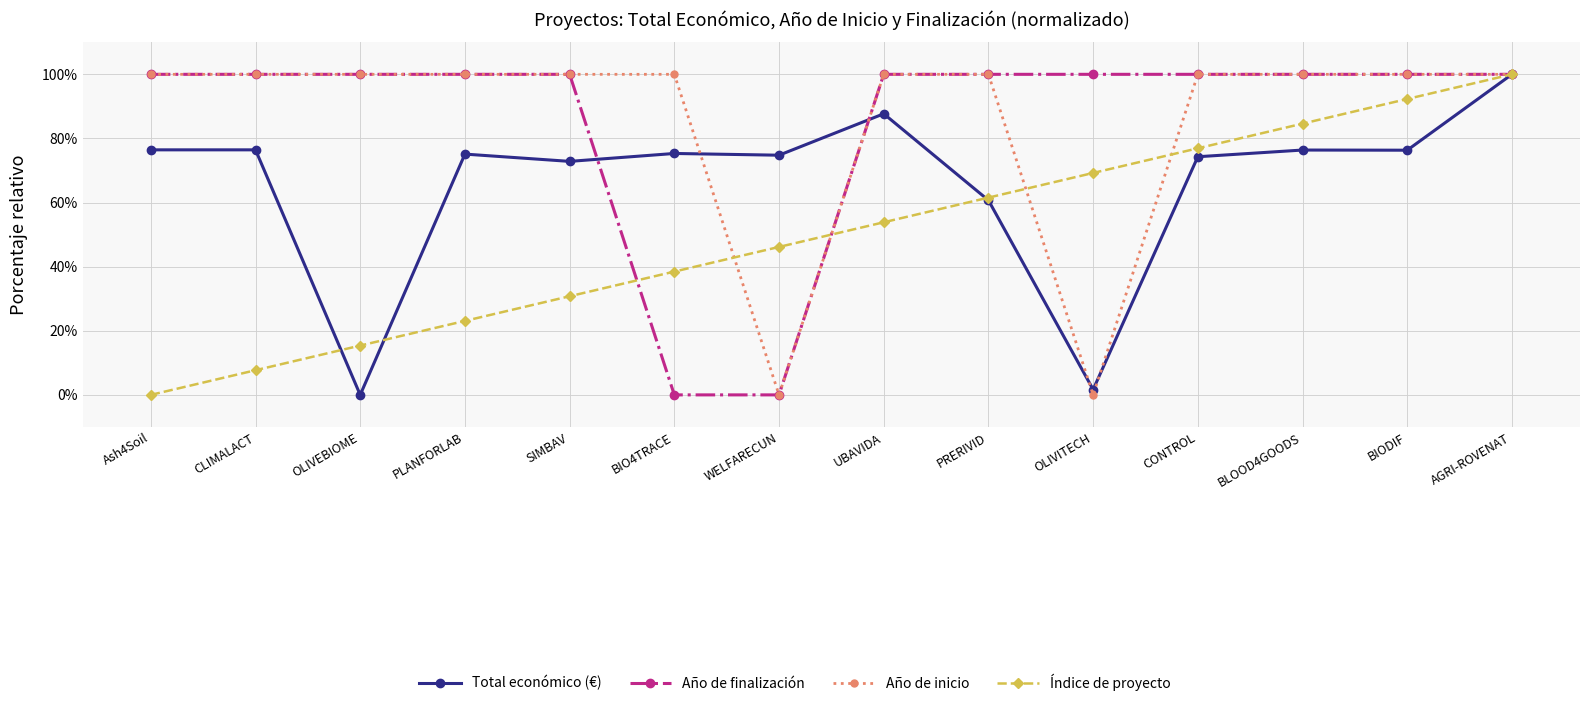

At which category is the sum across all series the highest?

AGRI-ROVENAT